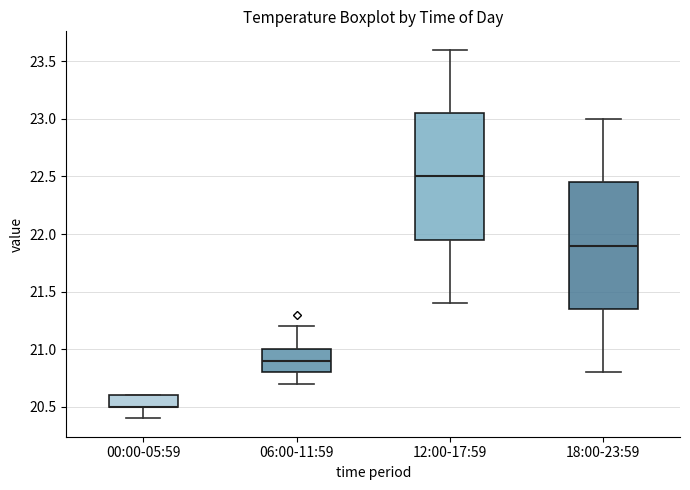

Where is the upper edge of the box for 06:00-11:59 on the y-axis? The values are not printed on the chart, so give them approximately, as read against the axis.

21.00